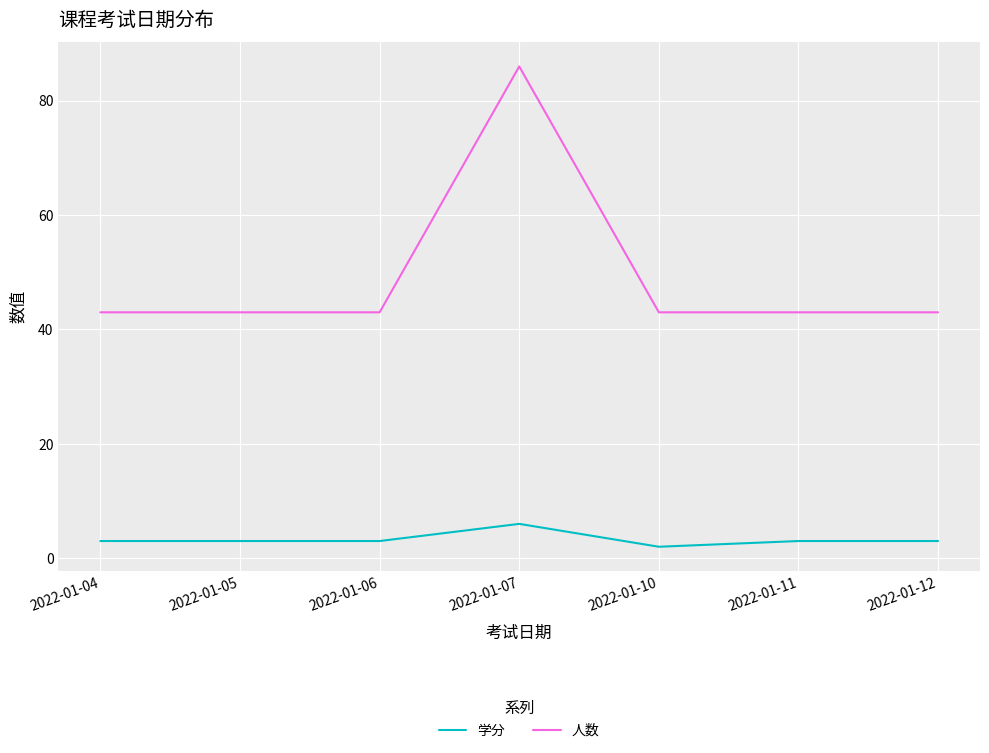

How many lines are shown in the chart?

2